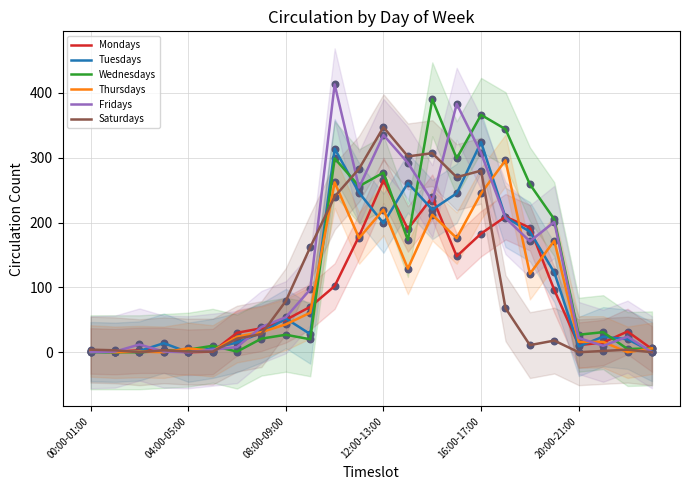

The Tuesdays series shows 52 at 08:00-09:00. True or false?

True